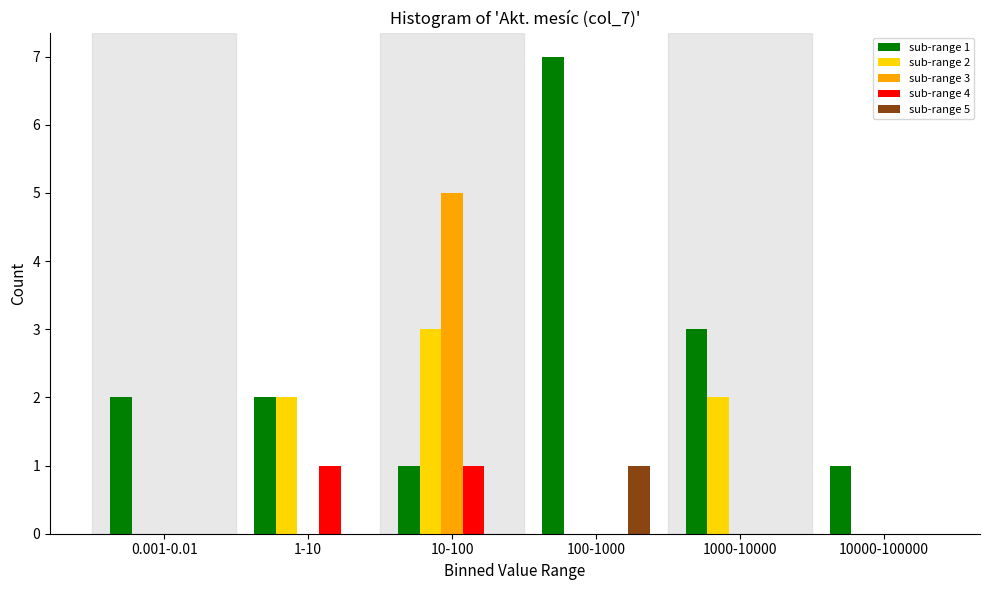

Reading left to right, transcribe all the data shown in this chart.

sub-range 1: 0.001-0.01=2	1-10=2	10-100=1	100-1000=7	1000-10000=3	10000-100000=1
sub-range 2: 0.001-0.01=0	1-10=2	10-100=3	100-1000=0	1000-10000=2	10000-100000=0
sub-range 3: 0.001-0.01=0	1-10=0	10-100=5	100-1000=0	1000-10000=0	10000-100000=0
sub-range 4: 0.001-0.01=0	1-10=1	10-100=1	100-1000=0	1000-10000=0	10000-100000=0
sub-range 5: 0.001-0.01=0	1-10=0	10-100=0	100-1000=1	1000-10000=0	10000-100000=0